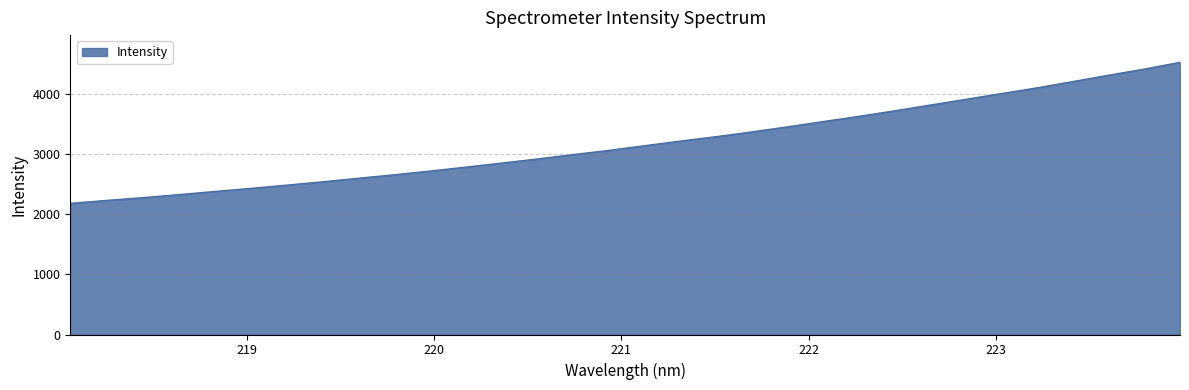

How many series are shown in this chart?

1